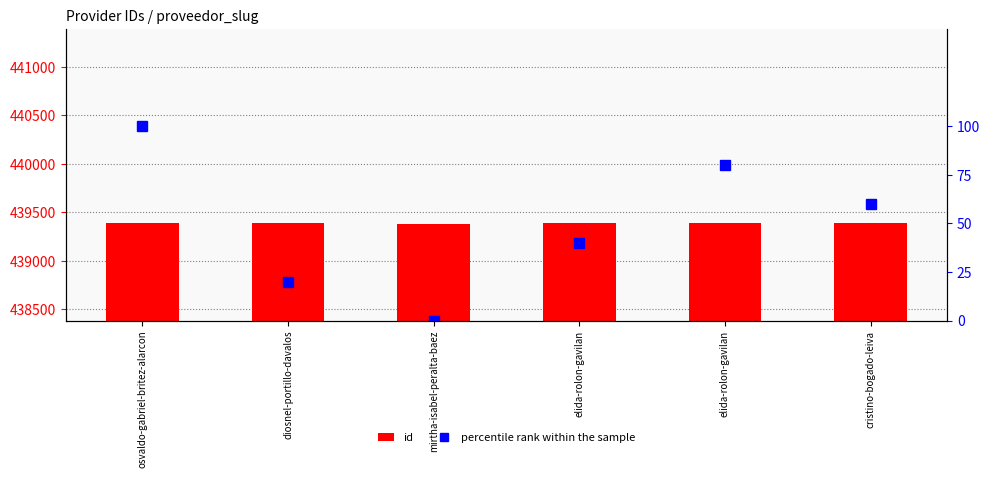

What is the sum of all id values?

2636325